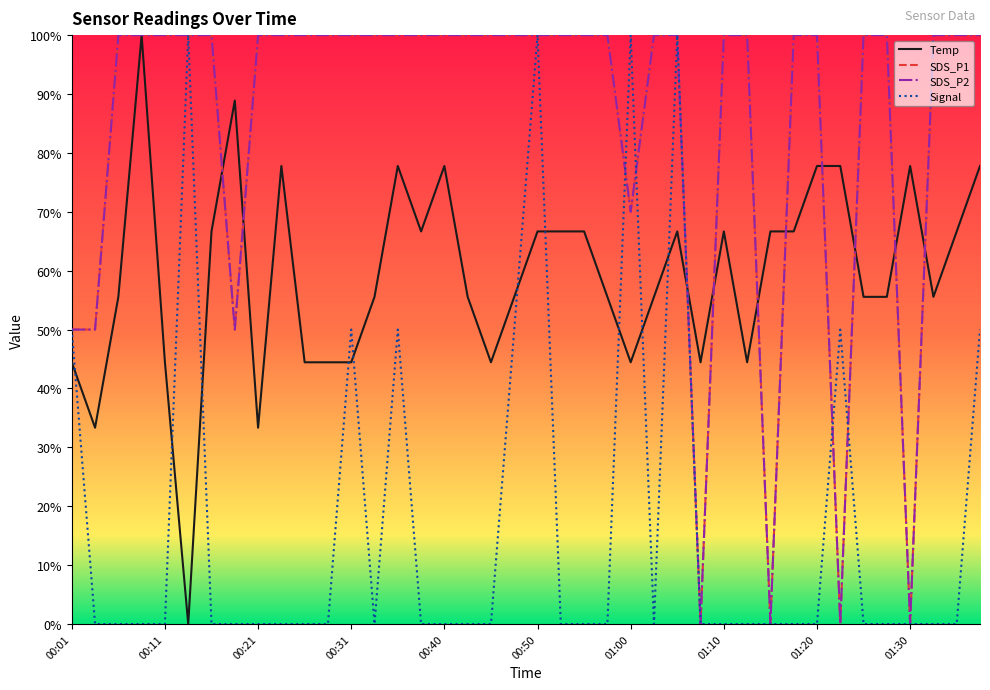

How many intersections are there between Signal and SDS_P1?

5